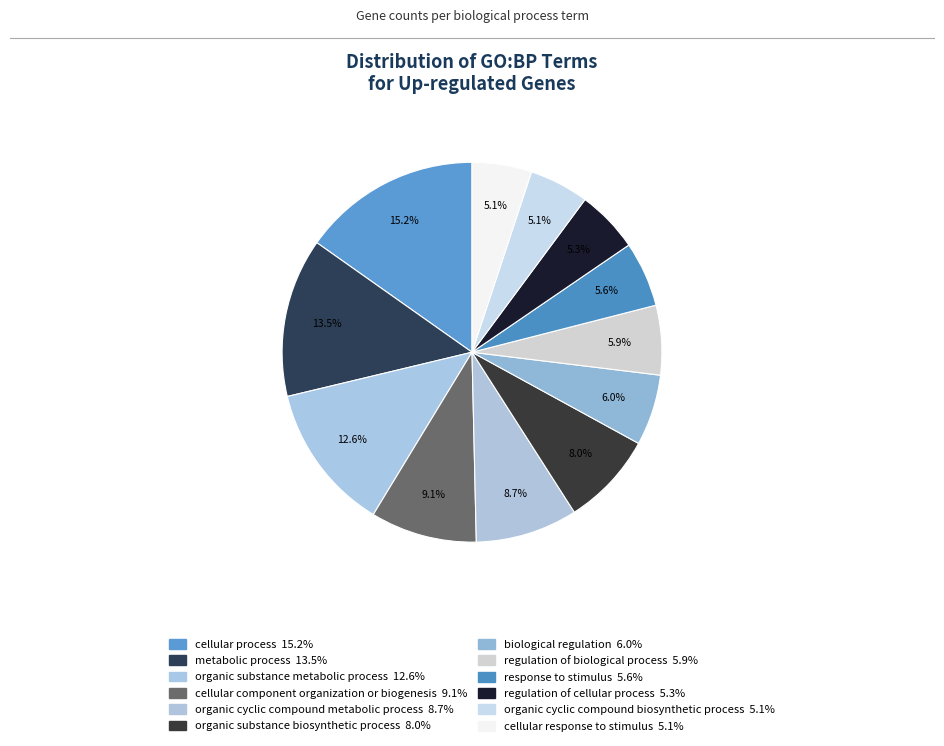

To the nearest percent, what is the difference between the organic substance metabolic process and regulation of biological process slice percentages?

7%